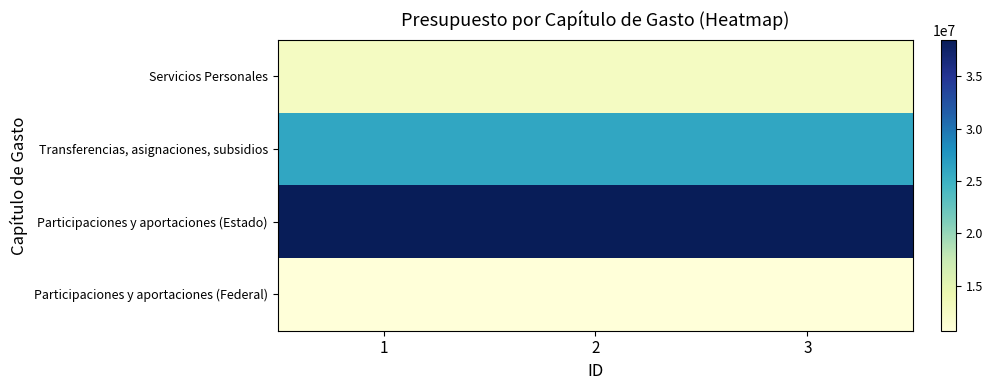

Rank the series at 1 from lowest to highest value.

Participaciones y aportaciones (Federal), Servicios Personales, Transferencias, asignaciones, subsidios, Participaciones y aportaciones (Estado)